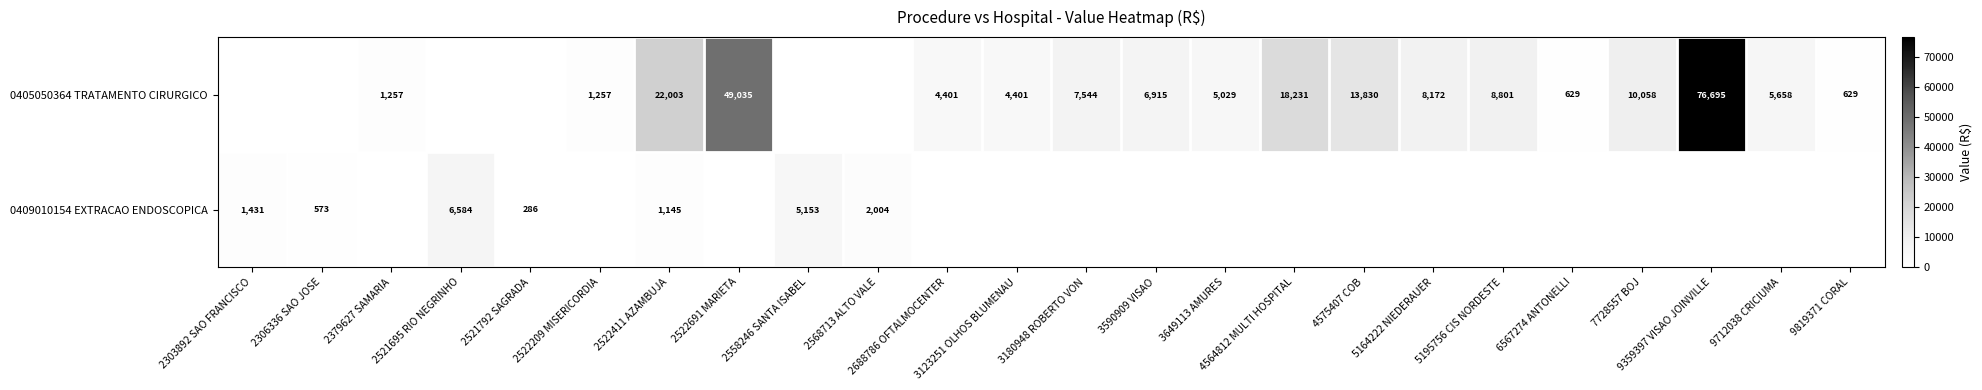

Is it true that 0409010154 EXTRACAO ENDOSCOPICA equals 752 at 2303892 SAO FRANCISCO?

False